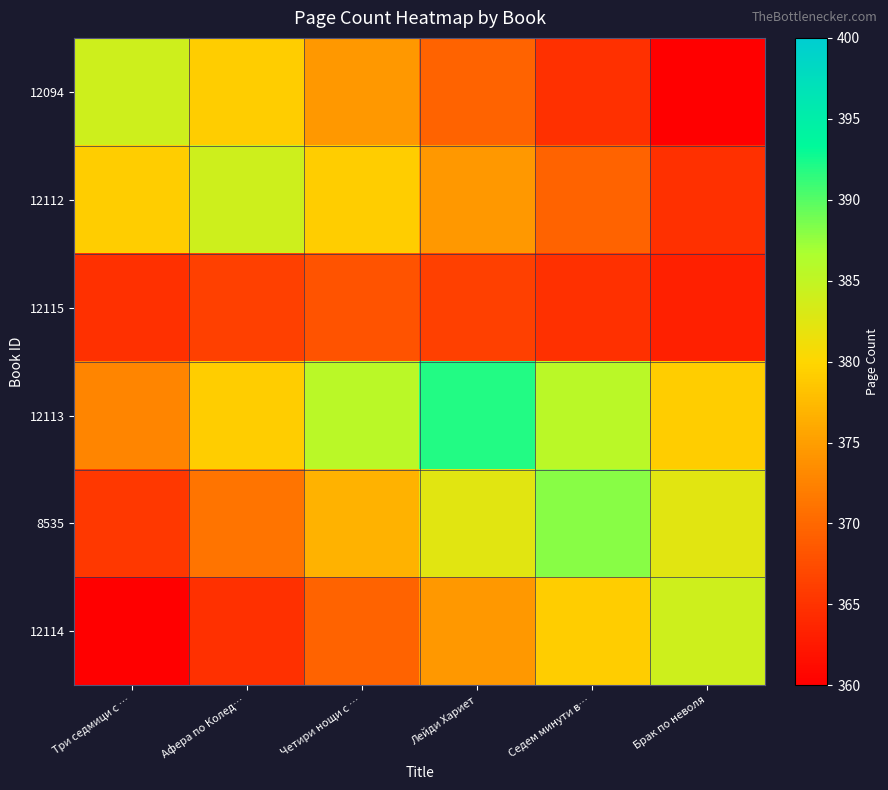

At how many categories does at least one series exceed 389?

1